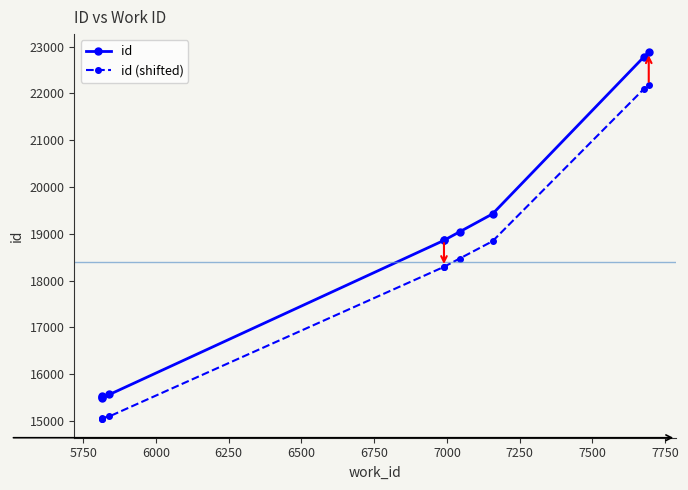

What is the maximum value for id?

22875.0